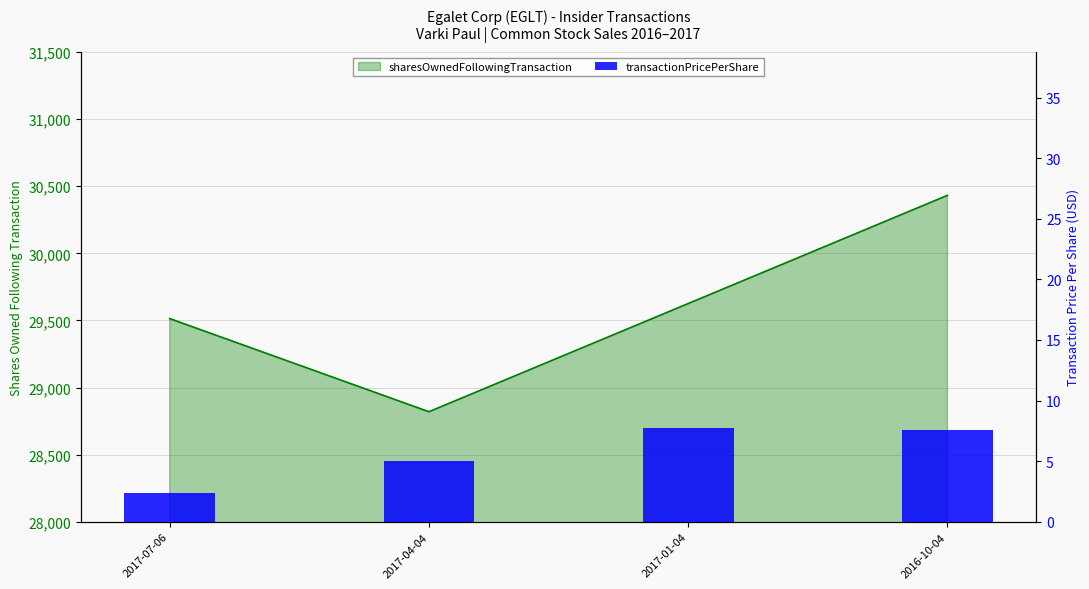

List the labels in order of value, smallest first.

2017-07-06, 2017-04-04, 2016-10-04, 2017-01-04